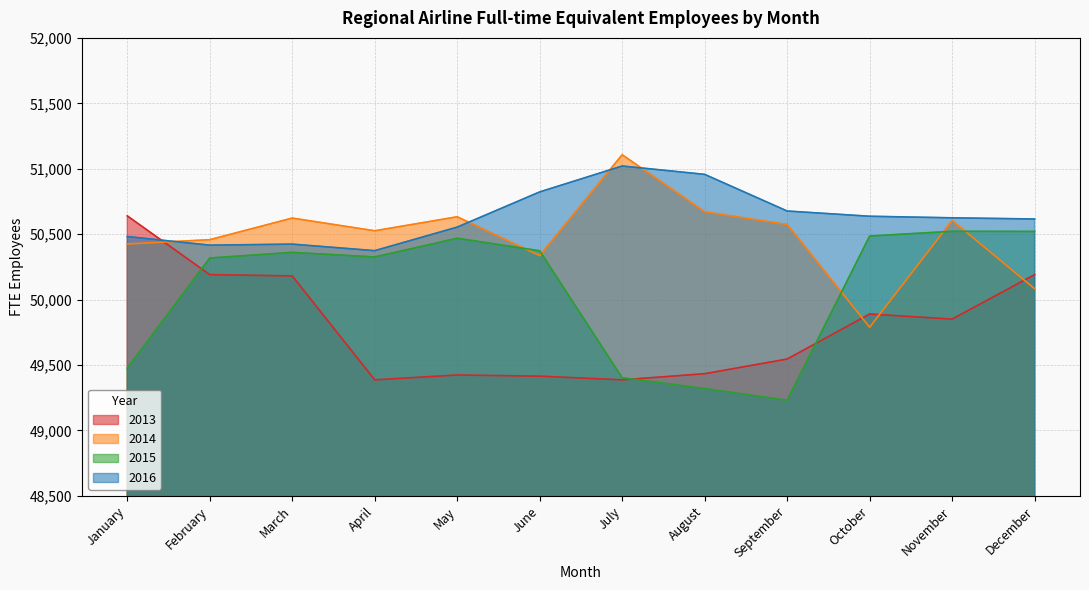

What is the maximum value for 2016?

51021